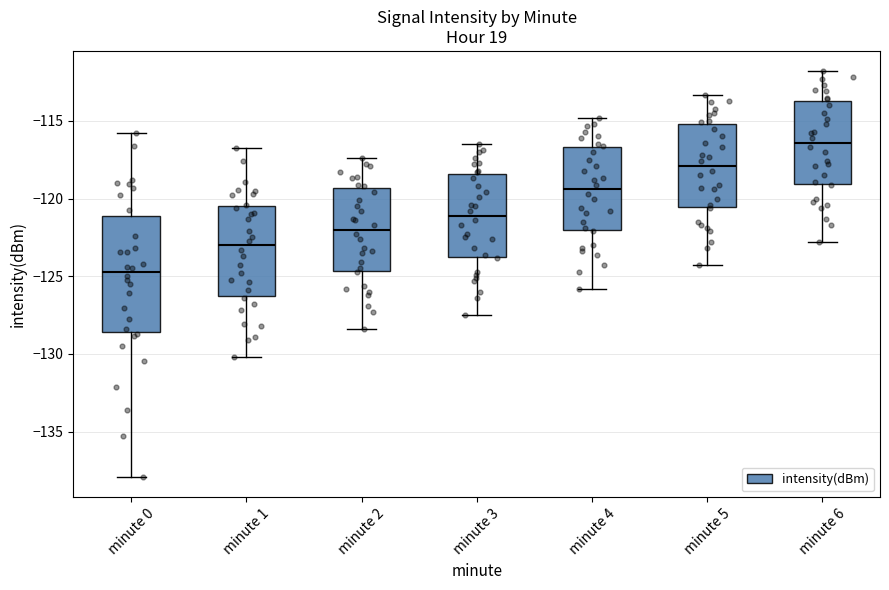

Where does the upper whisker of the box for minute 6 end on the y-axis? The values are not printed on the chart, so give them approximately, as read against the axis.

-112.0